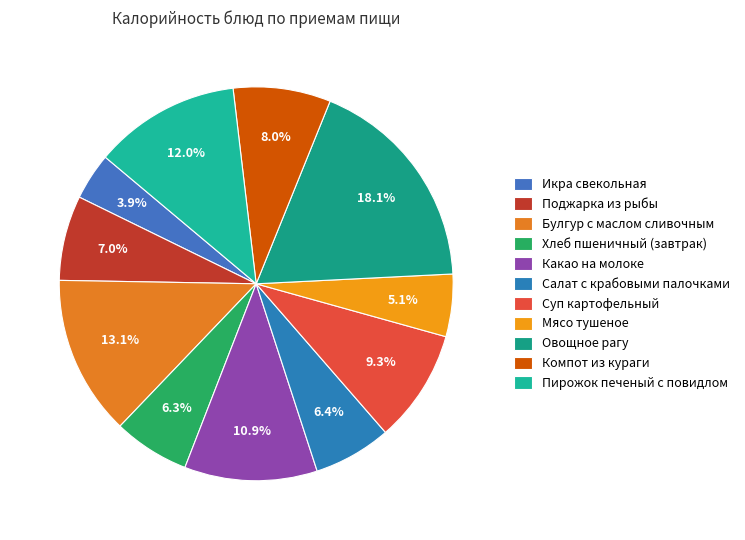

To the nearest percent, what is the combined percentage of Компот из кураги and Салат с крабовыми палочками?

14%